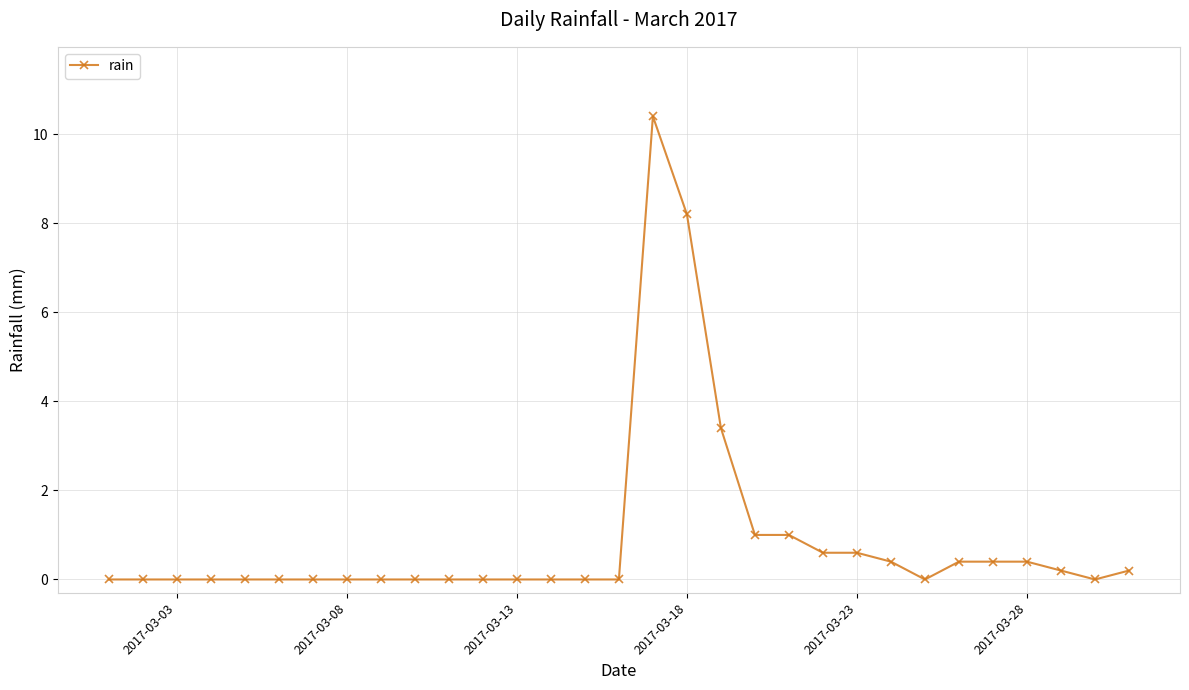

What is the maximum value shown in the chart?

10.4